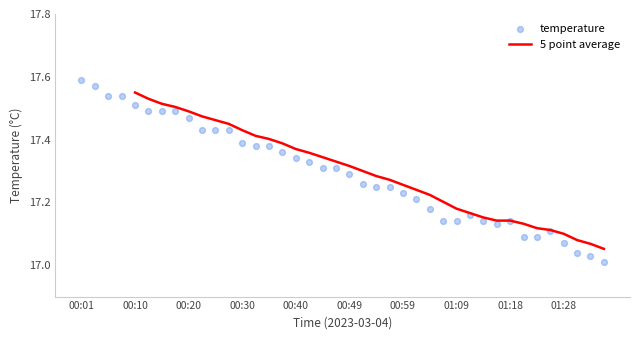

Between 00:30 and 00:47, which is larger?

00:30